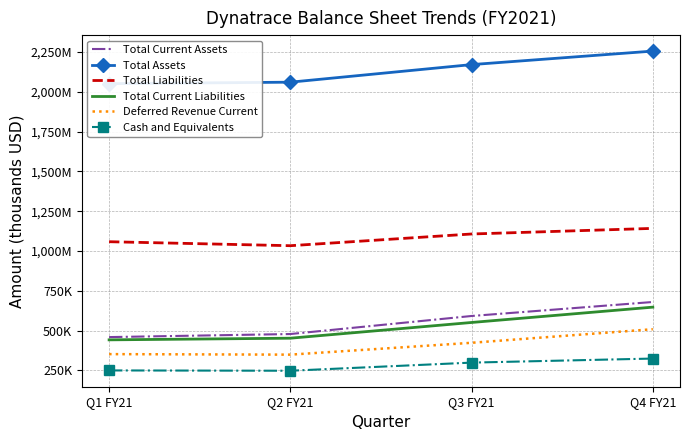

What is the difference between the Total Liabilities values at Q4 FY21 and Q1 FY21?

83774